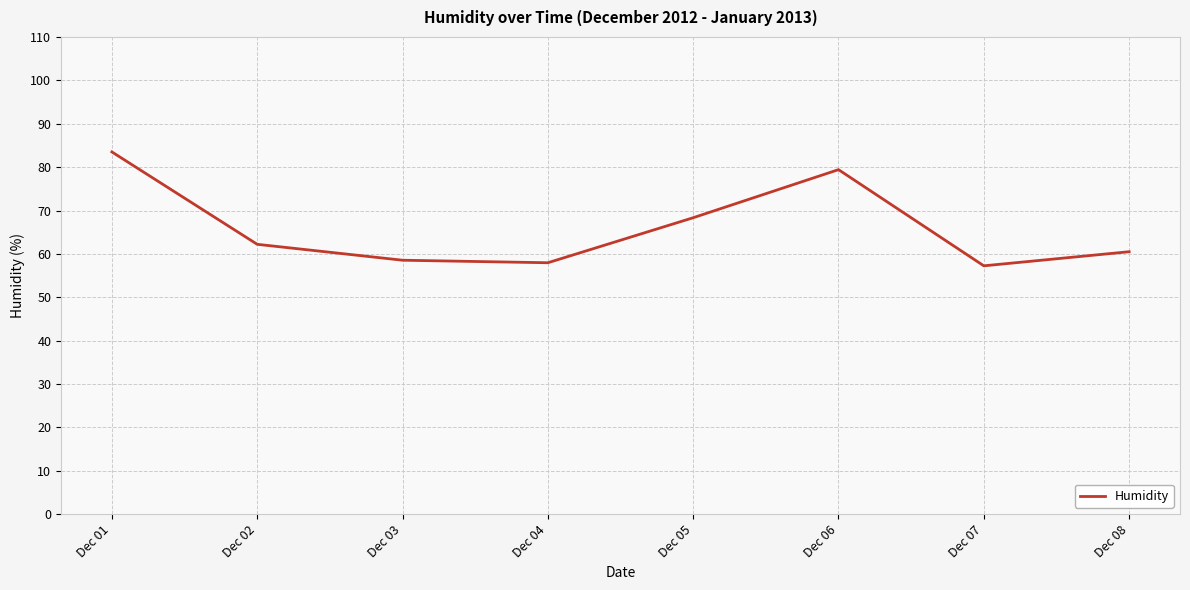

At which category does the data reach its first local peak?

Dec 06